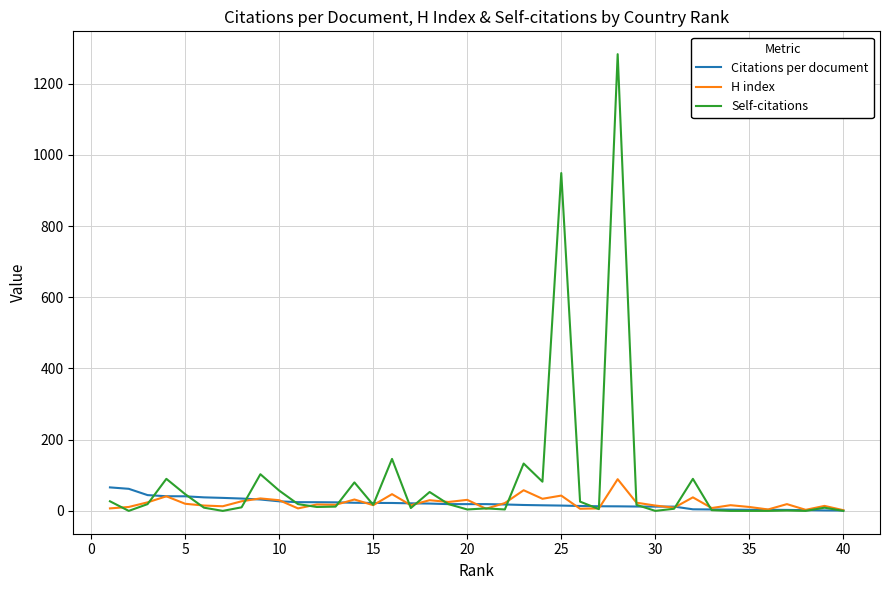

Which series has the widest spread of values?

Self-citations